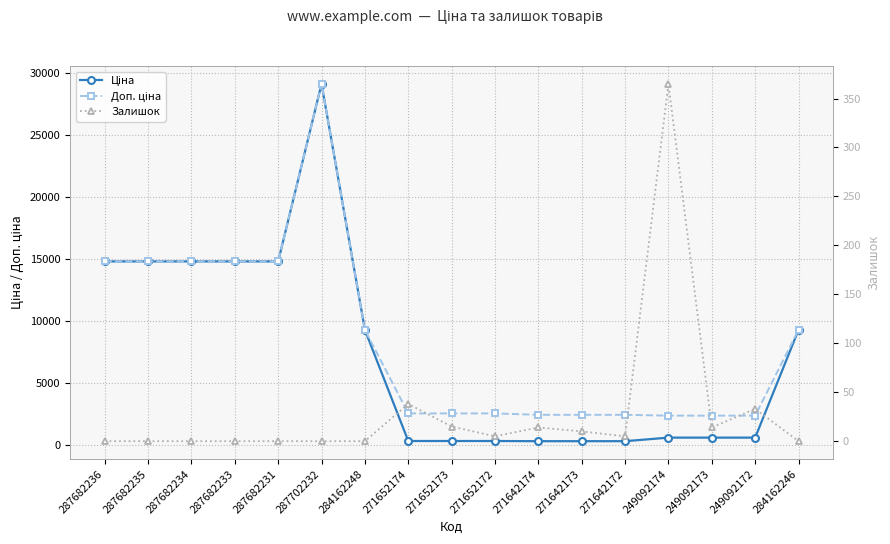

How many data points does each series have?

17